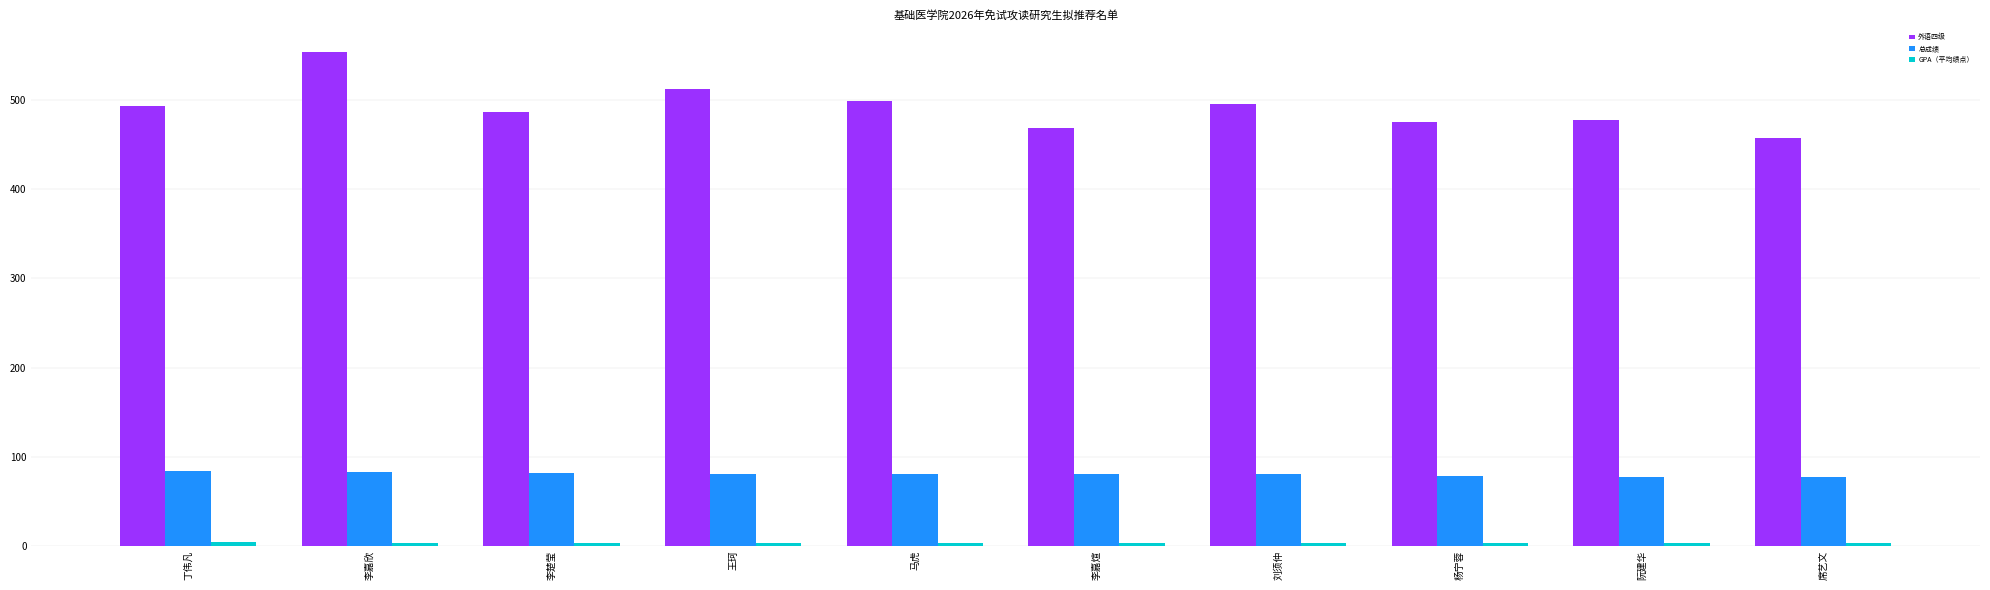

At how many categories does at least one series exceed 16?

10